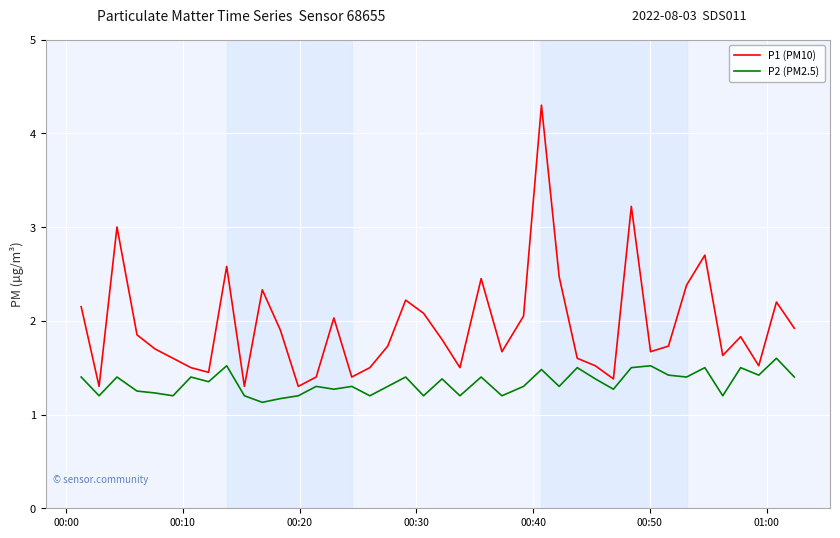

Count the P2 (PM2.5) values in the range 1 to 2.

40